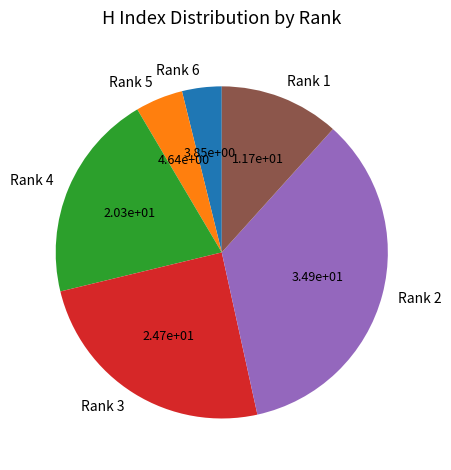

What is the largest slice in the pie chart?

Rank 2